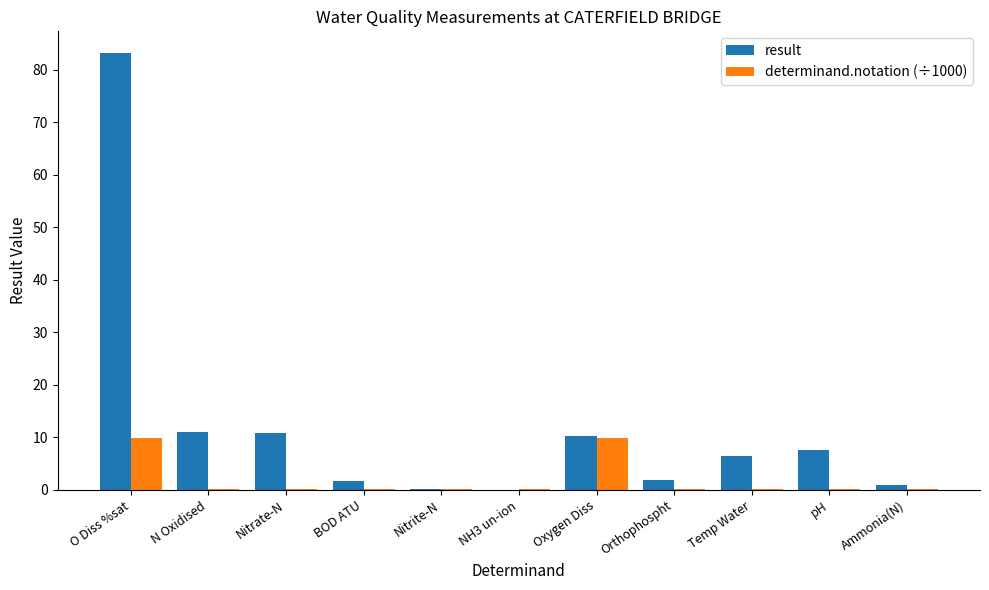

What is the sum of all result values?

133.9